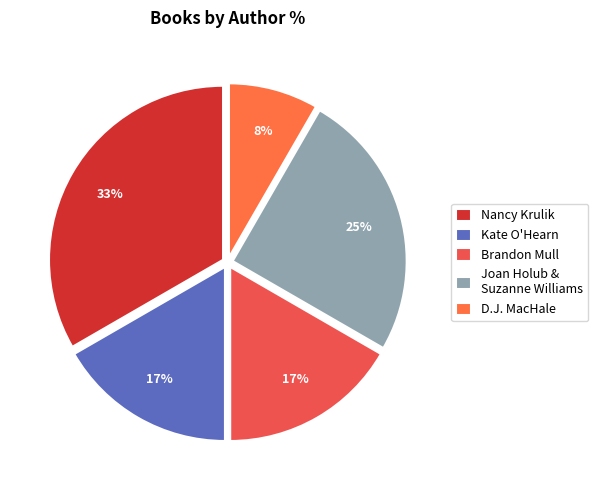

Does any single category account for the majority?

No